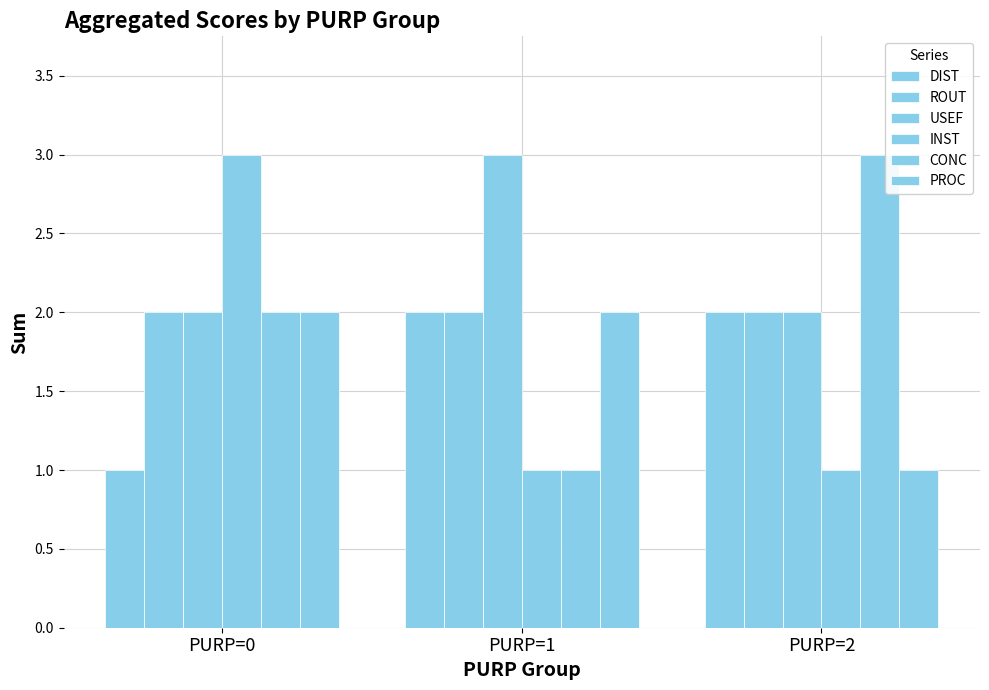

How many categories are shown in the chart?

3